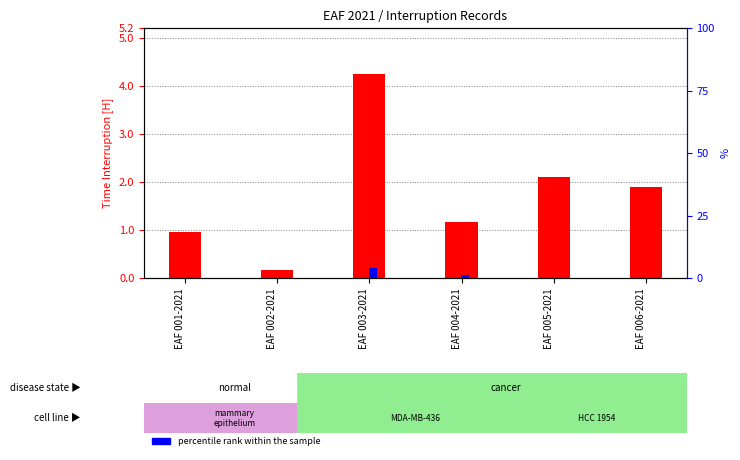

Reading left to right, transcribe all the data shown in this chart.

transformed count: EAF 001-2021=1.0	EAF 002-2021=0.2	EAF 003-2021=4.2	EAF 004-2021=1.2	EAF 005-2021=2.1	EAF 006-2021=1.9
percentile rank within the sample: EAF 001-2021=0.0	EAF 002-2021=0.2	EAF 003-2021=4.2	EAF 004-2021=1.2	EAF 005-2021=0.0	EAF 006-2021=0.0